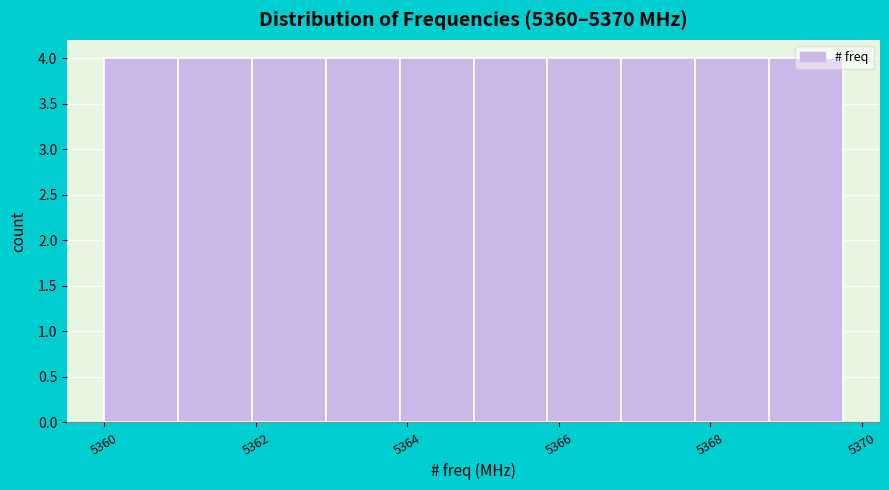

Reading left to right, list every bar in this chart as the range it spans on the x-axis followed by its height. Neither the bar edges nor the heights are printed on the chart, so give them approximately, as read against the axes.

5360.0 to 5361.0: 4
5361.0 to 5362.0: 4
5362.0 to 5363.0: 4
5363.0 to 5364.0: 4
5364.0 to 5364.8: 4
5364.8 to 5365.8: 4
5365.8 to 5366.8: 4
5366.8 to 5367.8: 4
5367.8 to 5368.8: 4
5368.8 to 5369.8: 4